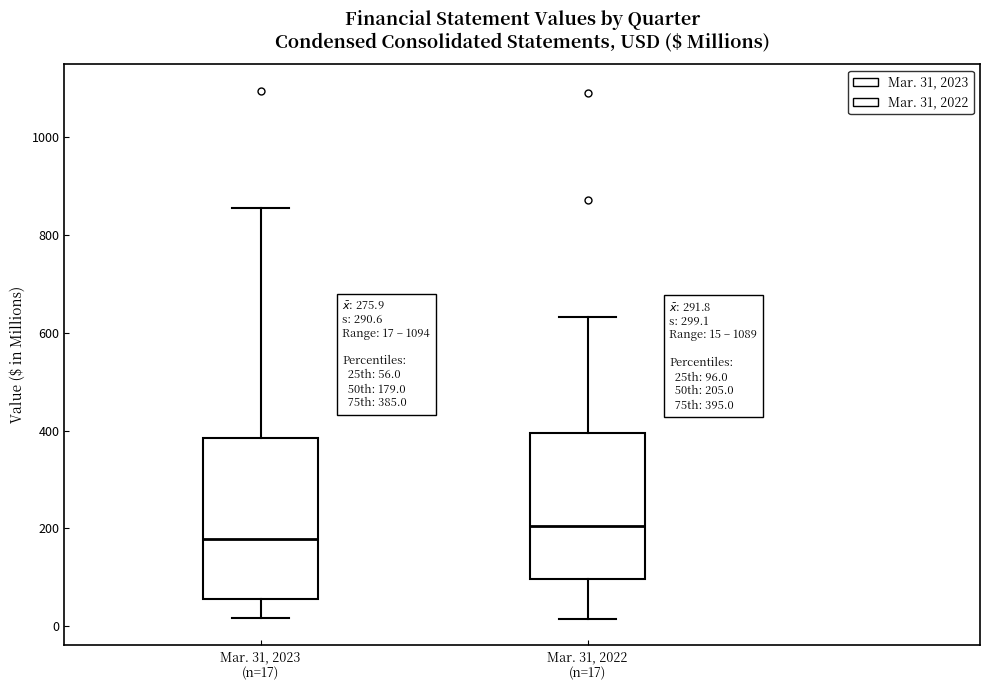

Comparing the boxes themselves (not the whiskers), which one is the tallest?

Mar. 31, 2023 (n=17)